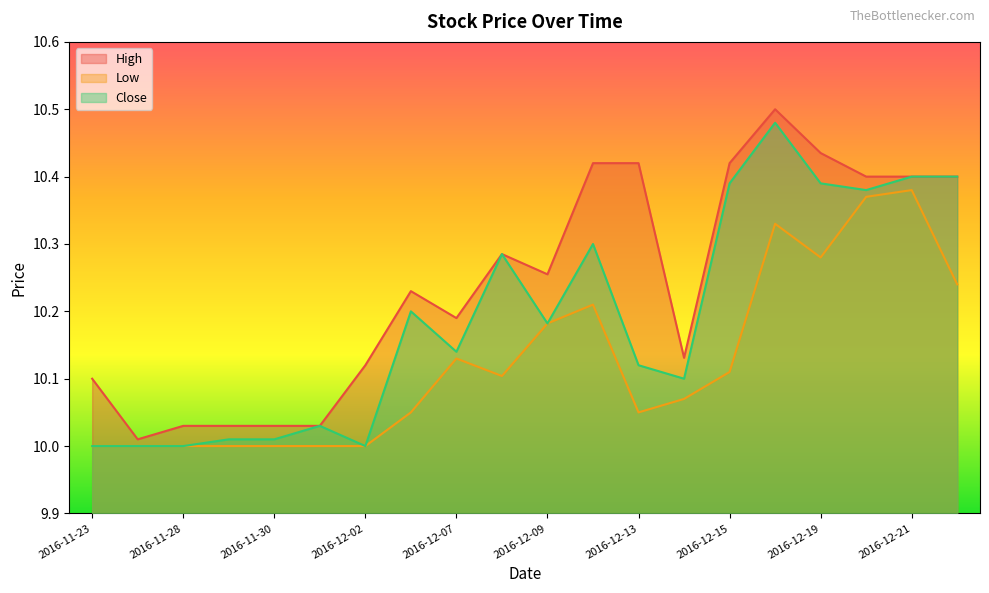

Which category has the lowest value across all series?

2016-11-23